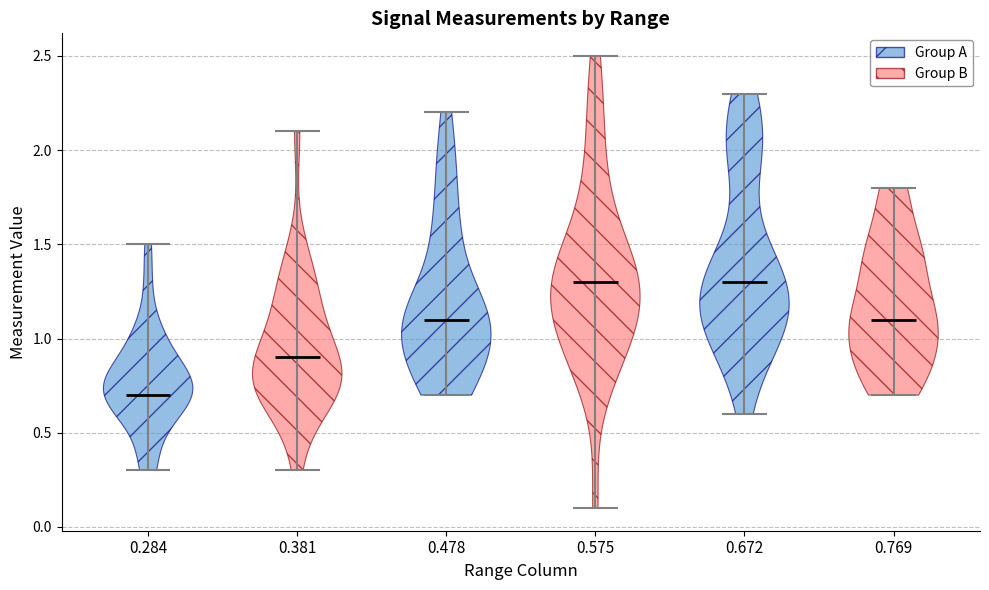

Reading left to right, read every violin against the y-axis: where its median line is, and the lowest and highest points it reaches. The values are not printed on the chart, so give them approximately, as read against the axis.

0.284: median line 0.7, lowest point 0.3, highest point 1.5
0.381: median line 0.9, lowest point 0.3, highest point 2.1
0.478: median line 1.1, lowest point 0.7, highest point 2.2
0.575: median line 1.3, lowest point 0.1, highest point 2.5
0.672: median line 1.3, lowest point 0.6, highest point 2.3
0.769: median line 1.1, lowest point 0.7, highest point 1.8